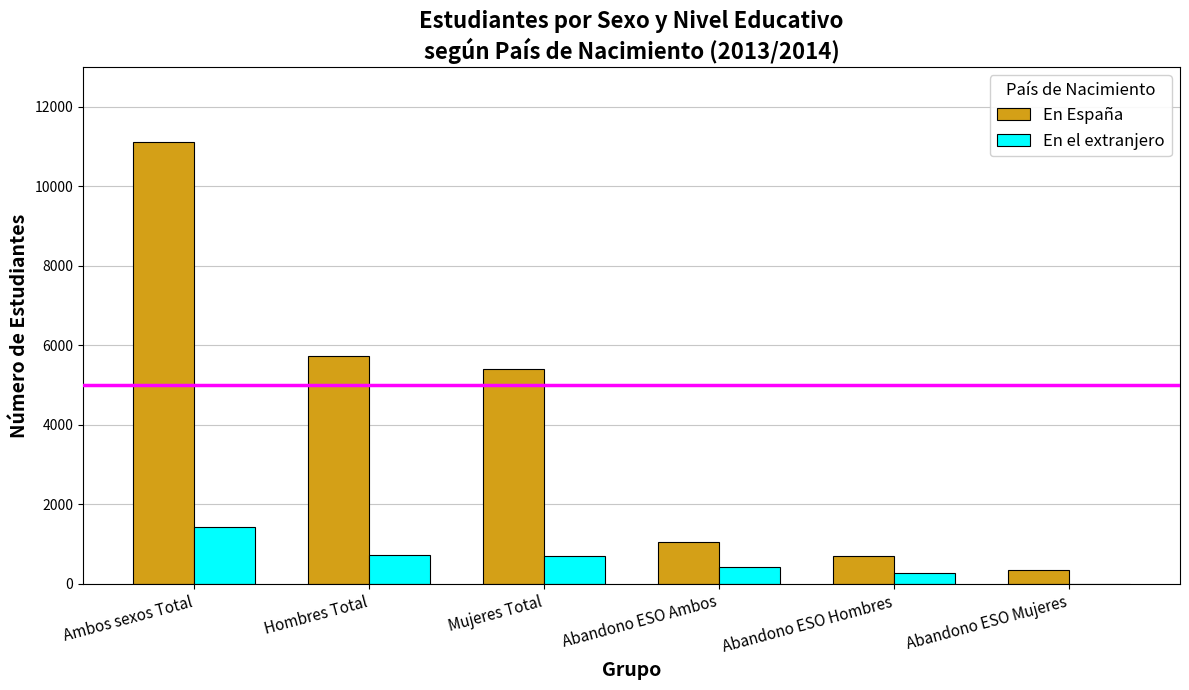

What is the sum of all En España values?

24352.8